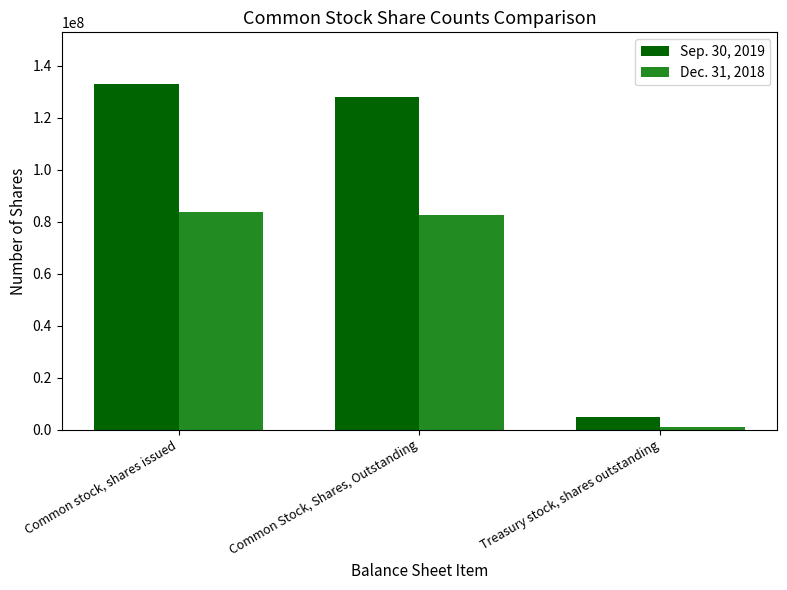

Read the Dec. 31, 2018 value at Common Stock, Shares, Outstanding.

82497009